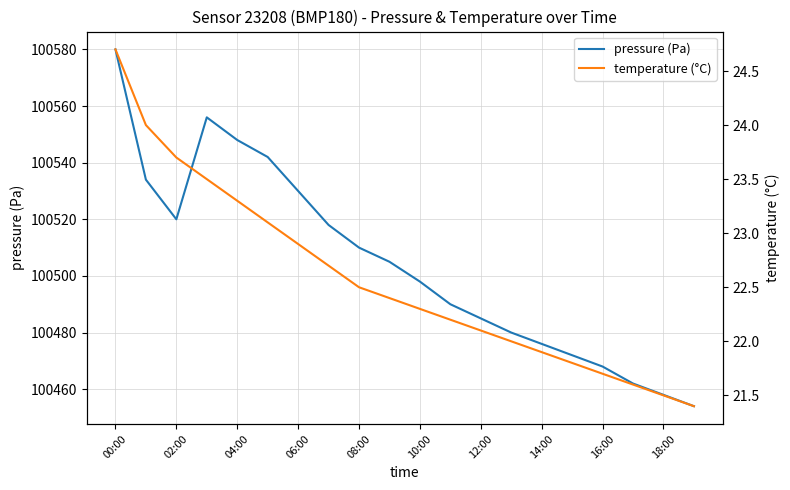

The temperature (°C) series shows 21.8 at 15. True or false?

True